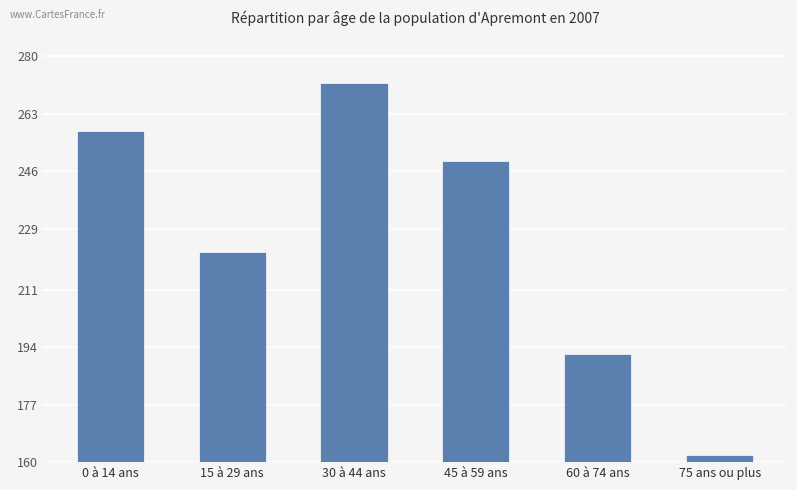

The chart shows a value of 222 at 15 à 29 ans. True or false?

True